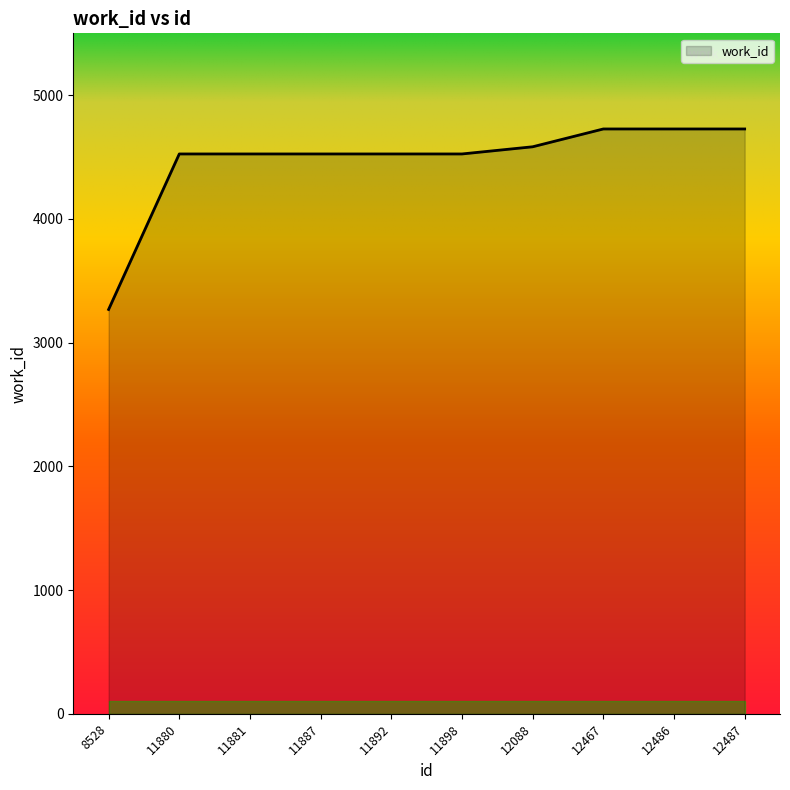

At which category does the chart reach its minimum across all series?

8528